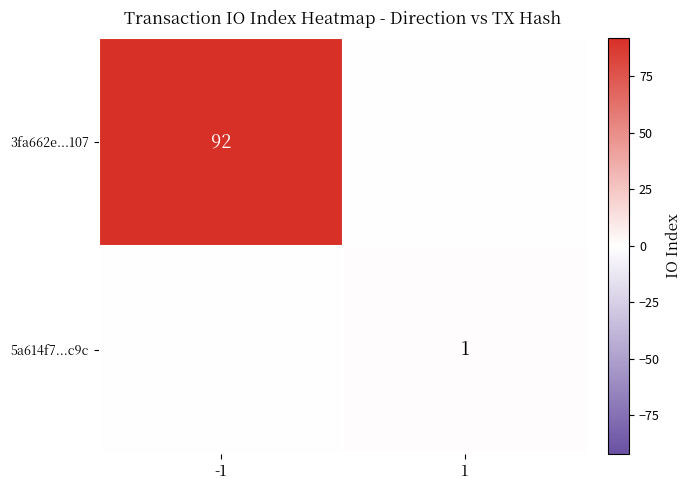

The value of 5a614f7...c9c at 1 is 1. True or false?

True